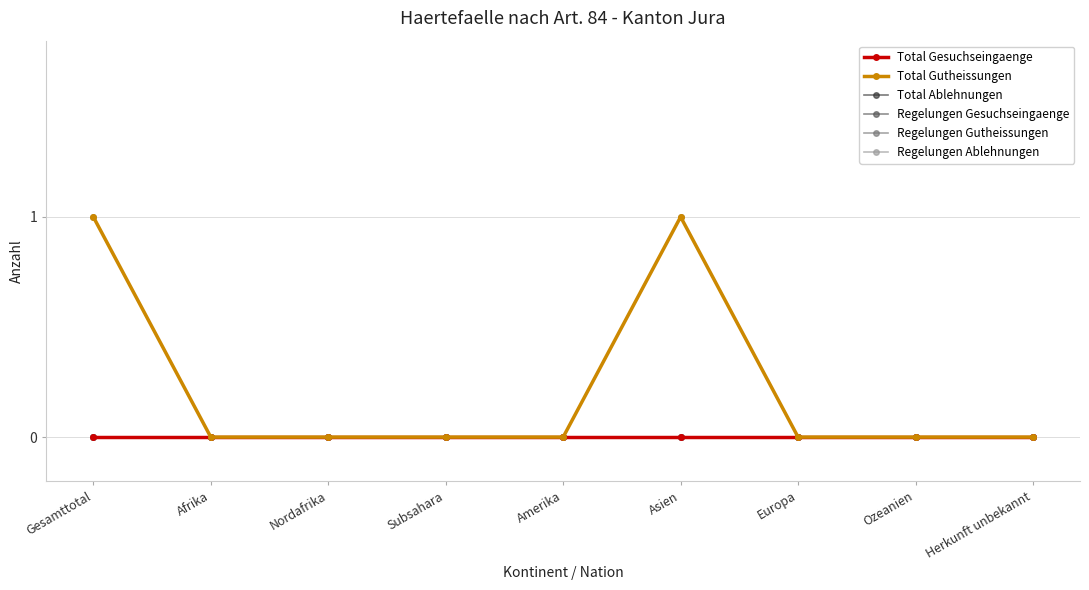

Count the Regelungen Gutheissungen values in the range 0 to 1.

9